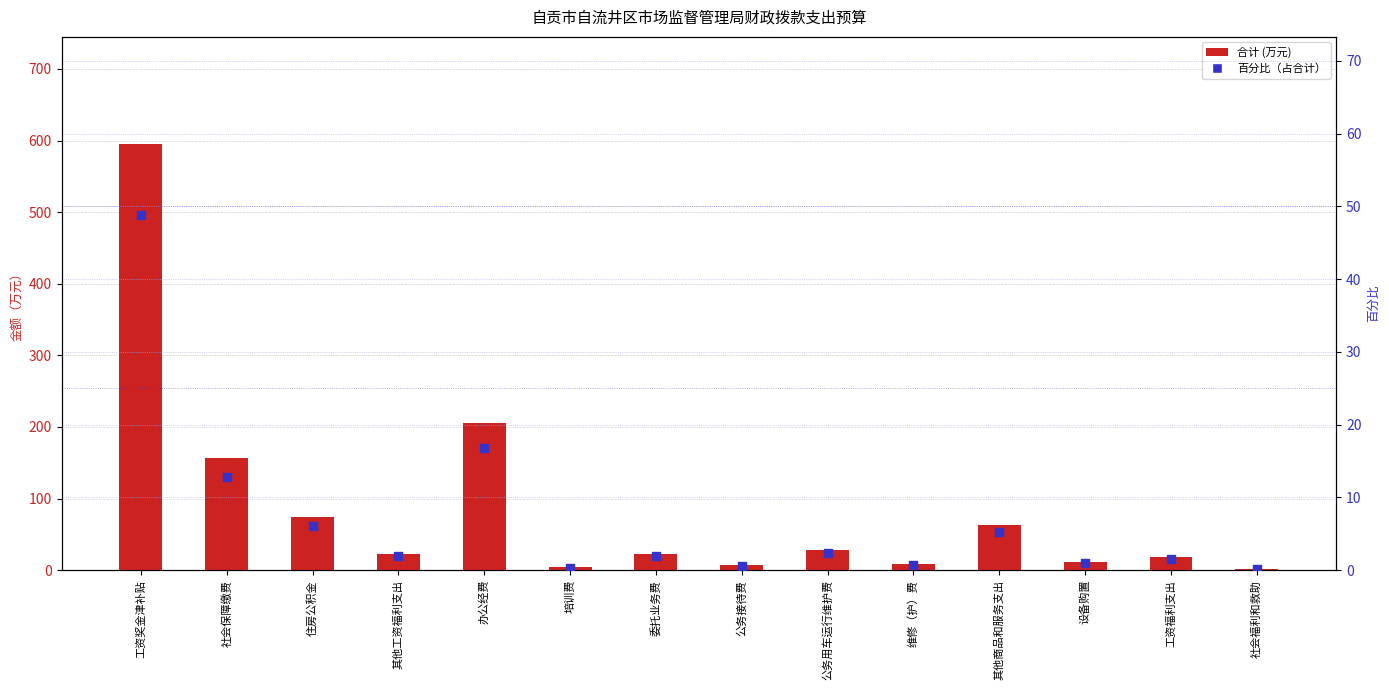

What are all the series names shown in the legend?

合计, 百分比（占合计）